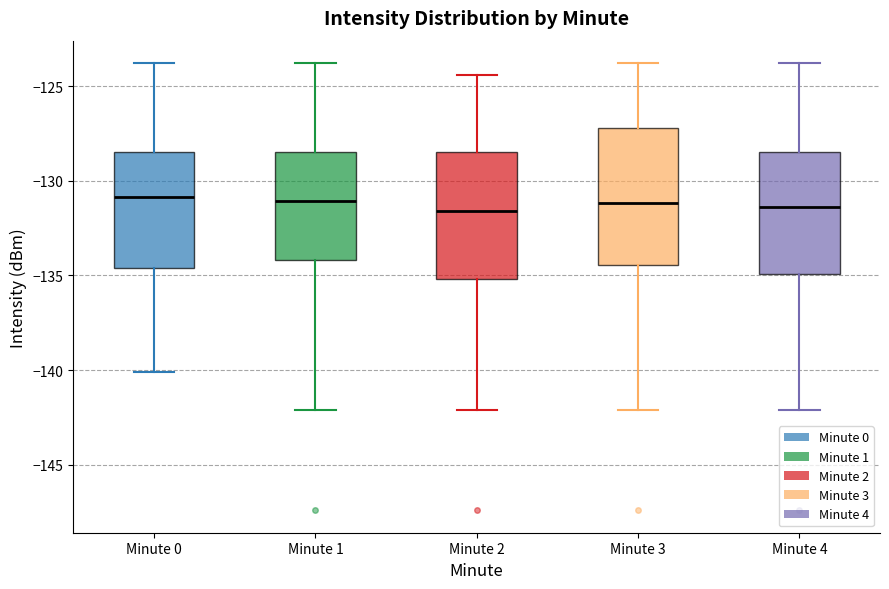

Reading left to right, read every box against the y-axis: the position of its median line, the range the box covers, and the ends of its whiskers. The values are not printed on the chart, so give them approximately, as read against the axis.

Minute 0: median -131.0, box -134.5 to -128.5, whiskers -140.0 to -124.0
Minute 1: median -131.0, box -134.0 to -128.5, whiskers -142.0 to -124.0
Minute 2: median -131.5, box -135.0 to -128.5, whiskers -142.0 to -124.5
Minute 3: median -131.0, box -134.5 to -127.0, whiskers -142.0 to -124.0
Minute 4: median -131.5, box -135.0 to -128.5, whiskers -142.0 to -124.0